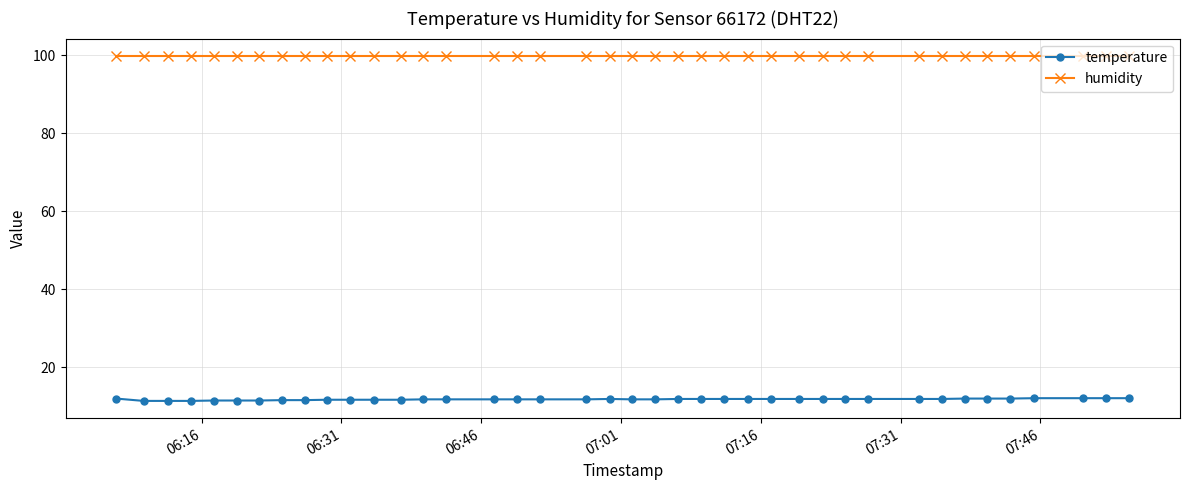

Which series has the widest spread of values?

temperature